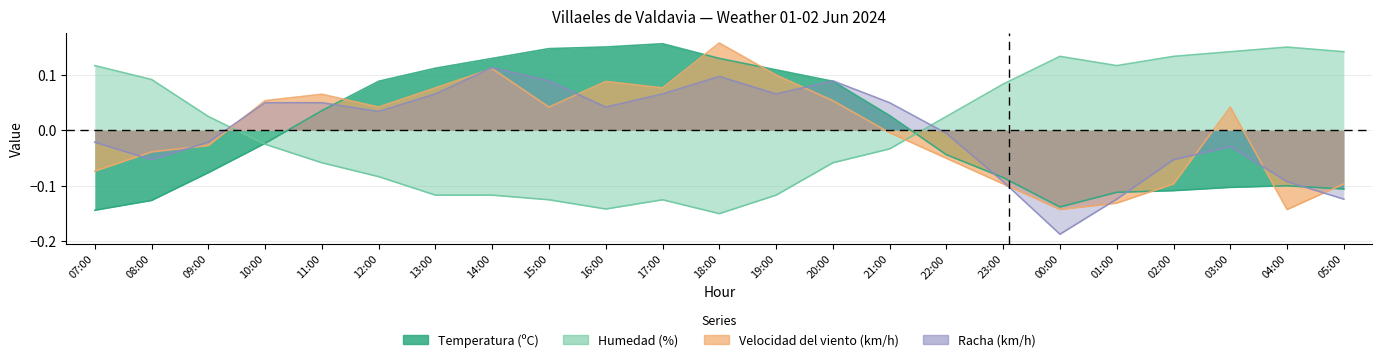

Which category has the highest value across all series?

18:00